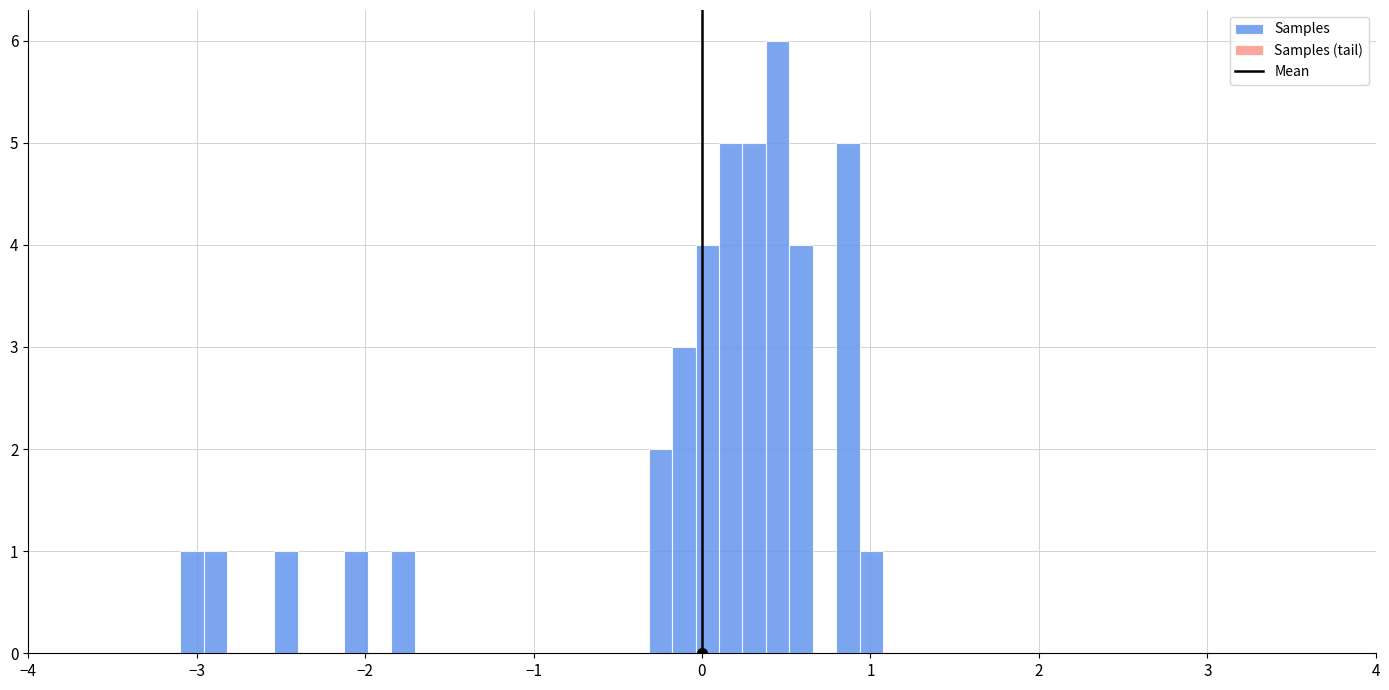

Read against the x-axis, roughly where is the centre of the tallest bar?

0.4